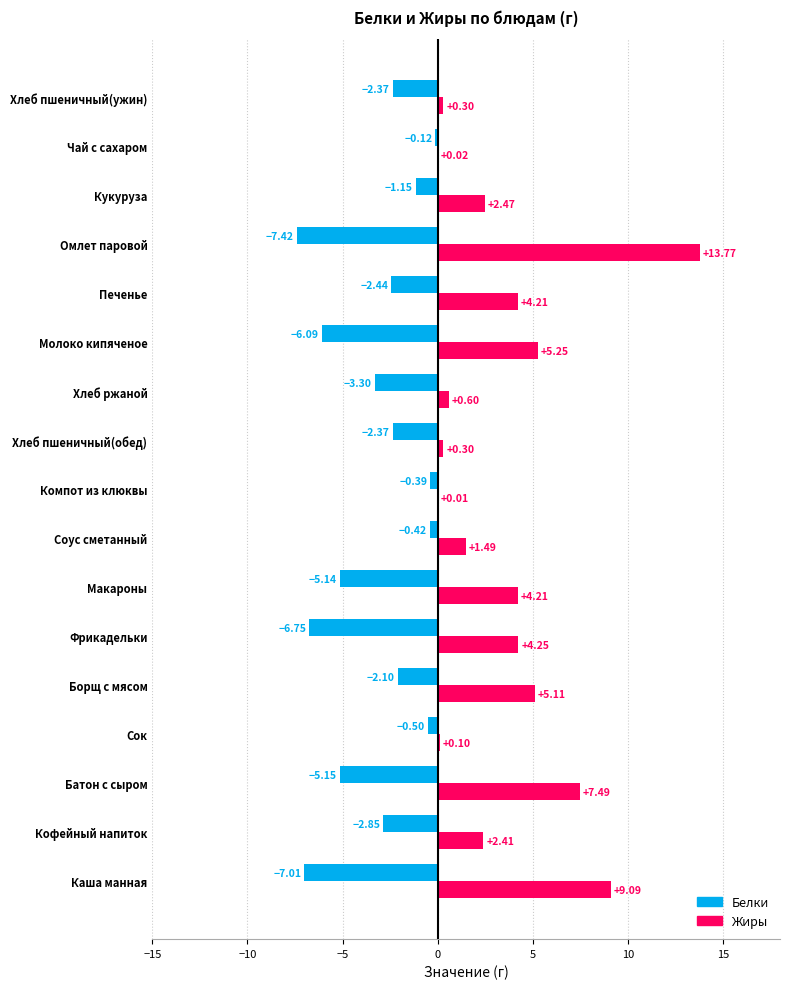

Between Каша манная and Печенье, which series saw the biggest shift?

Жиры